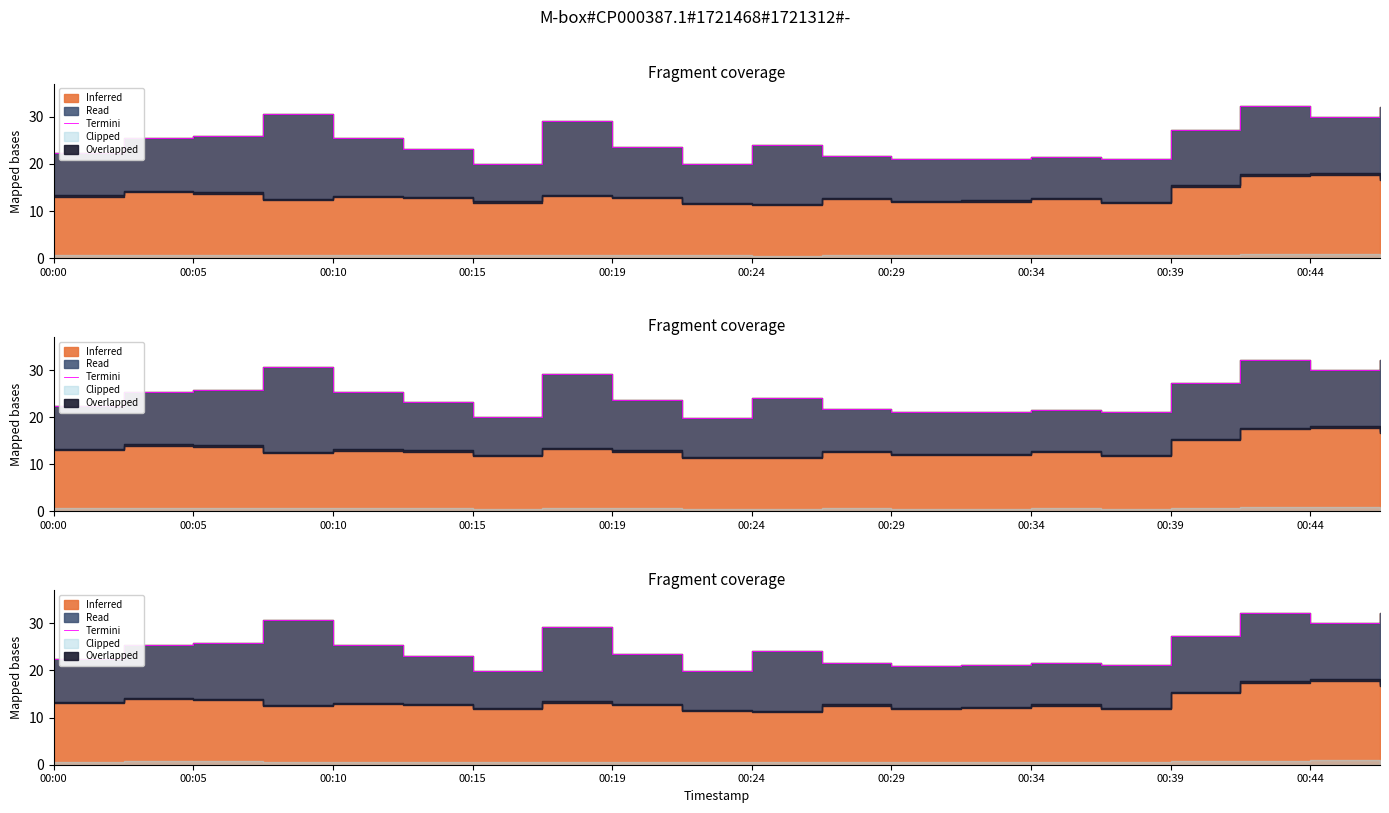

True or false: the data shows 25.4 at 00:05.

True